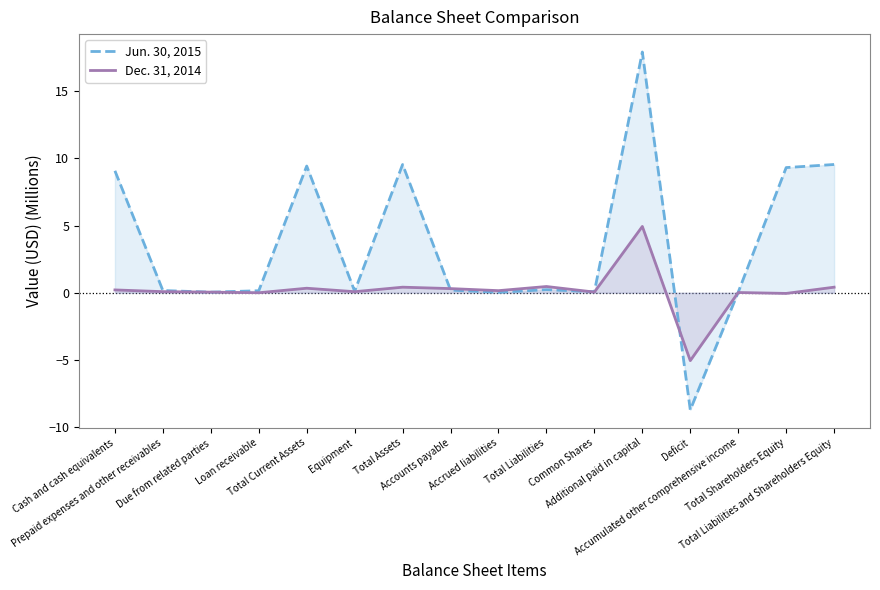

The Jun. 30, 2015 series shows 12.0 at Cash and cash equivalents. True or false?

False